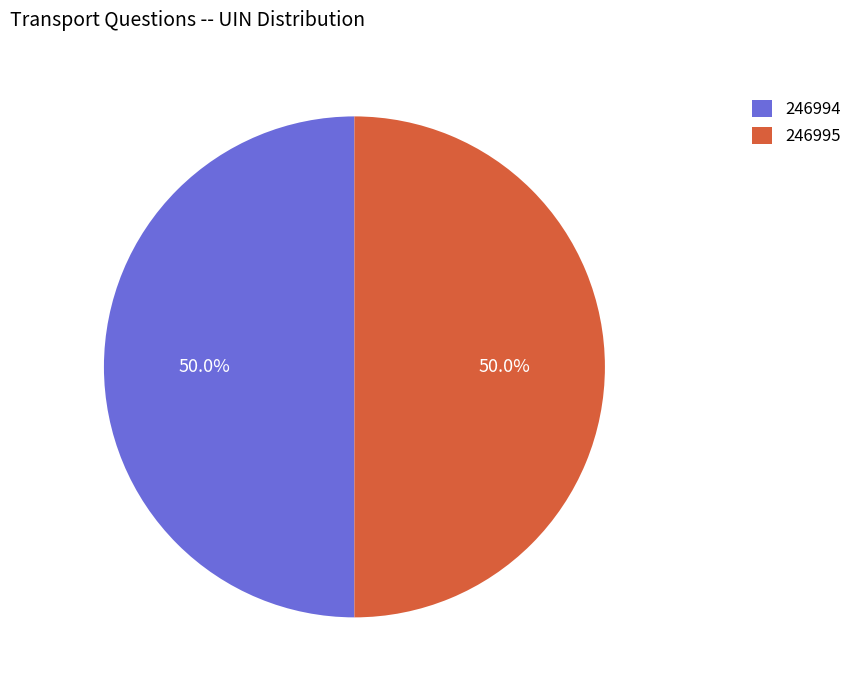

To the nearest percent, what is the combined percentage of 246995 and 246994?

100%